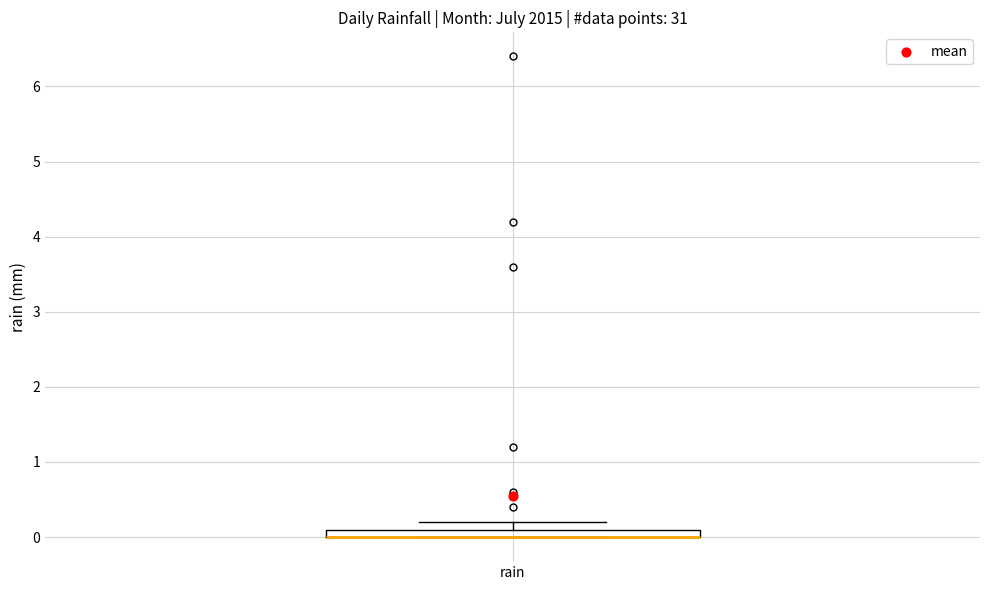

Where is the lower edge of the box for rain on the y-axis? The values are not printed on the chart, so give them approximately, as read against the axis.

0.0